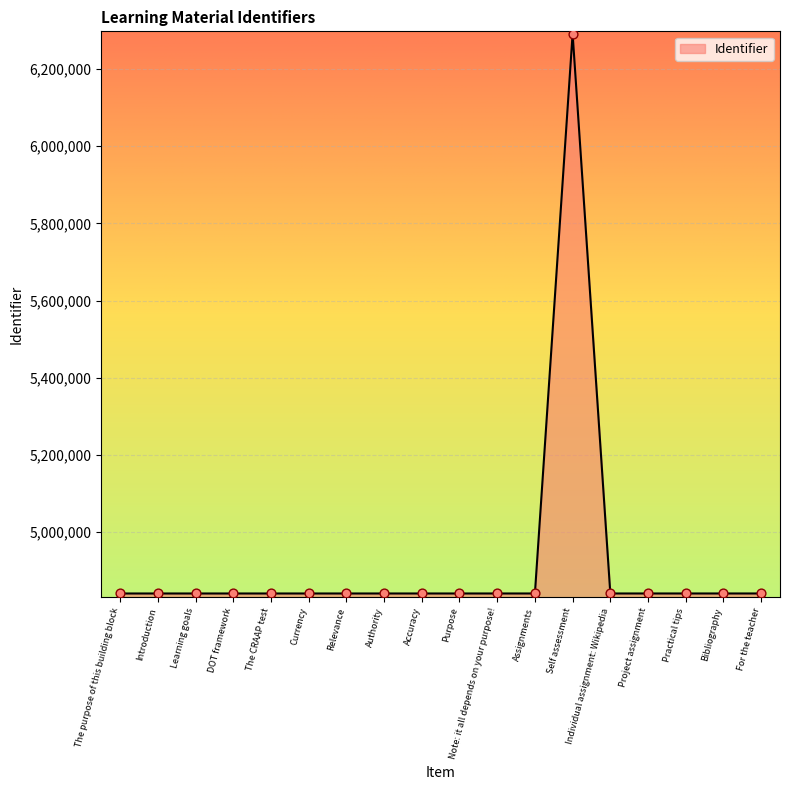

Approximately how many times larger is the value at Learning goals compared to Purpose?

1.0